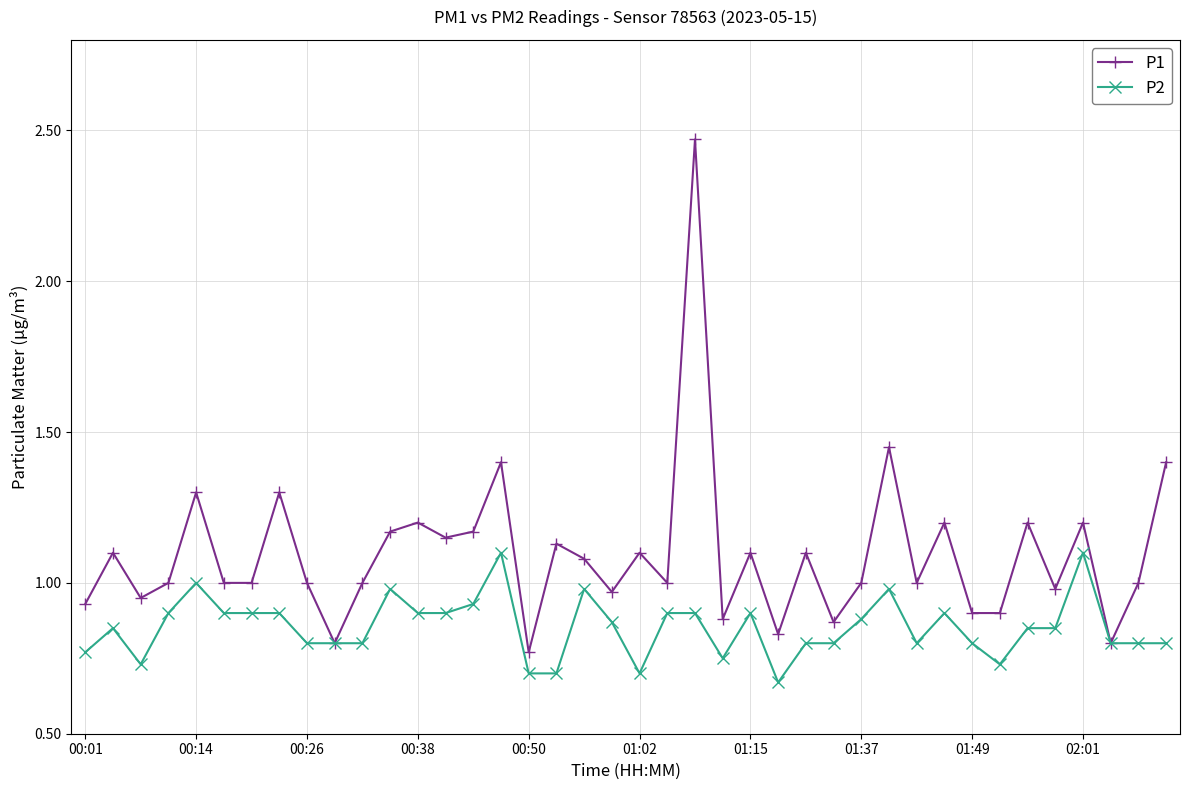

True or false: P2 has more than 2 interior local peaks.

True